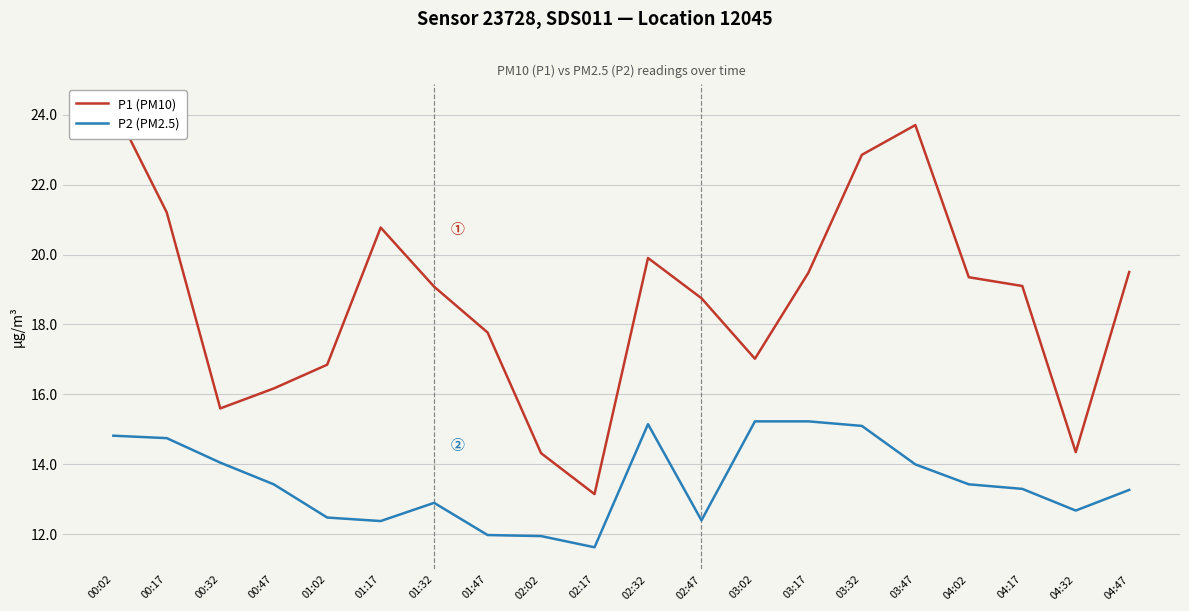

What is the maximum value shown in the chart?

24.2